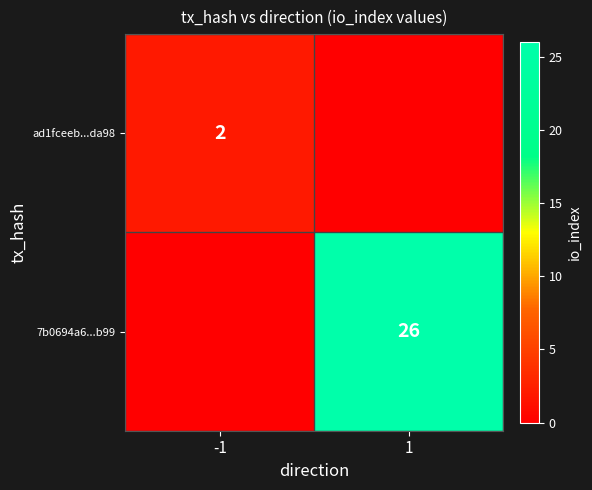

The ad1fceeb...da98 series shows 3 at -1. True or false?

False